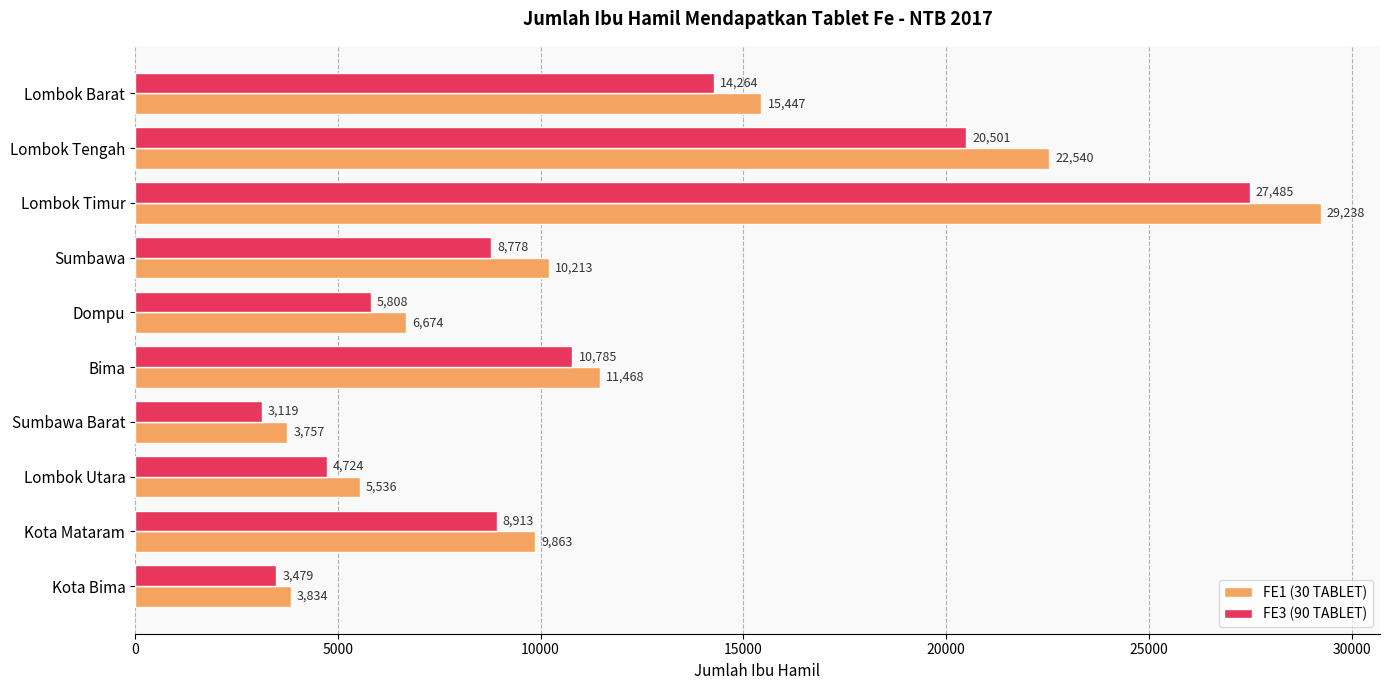

List the labels in order of FE1 (30 TABLET) value, largest first.

Lombok Timur, Lombok Tengah, Lombok Barat, Bima, Sumbawa, Kota Mataram, Dompu, Lombok Utara, Kota Bima, Sumbawa Barat